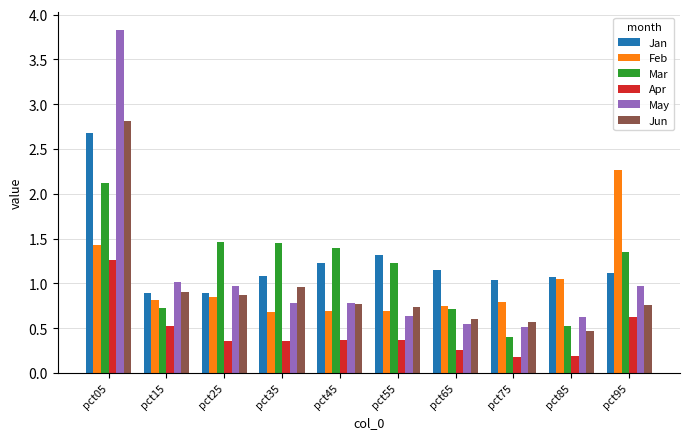

What are all the series names shown in the legend?

Jan, Feb, Mar, Apr, May, Jun